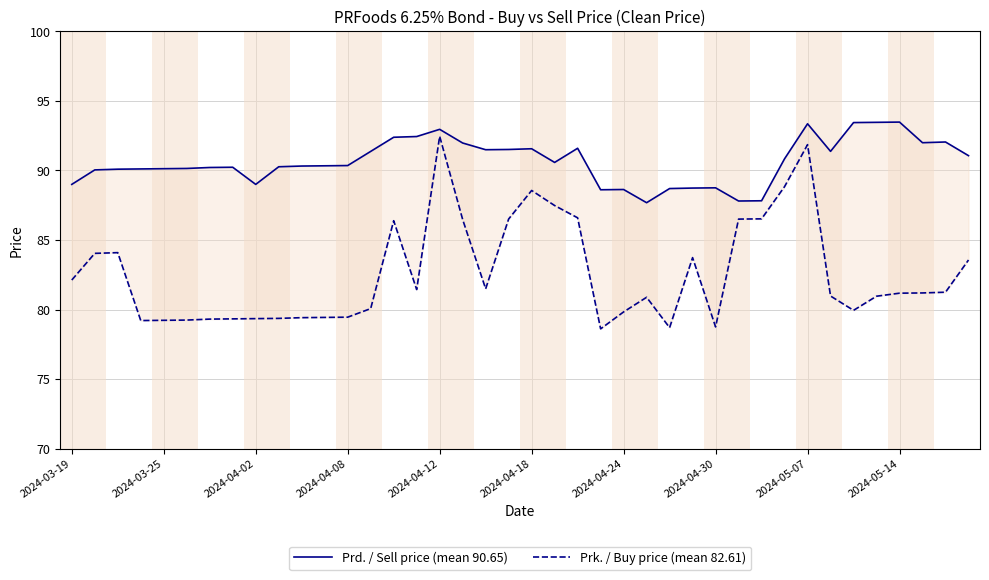

At which category is the sum across all series the highest?

2024-04-12